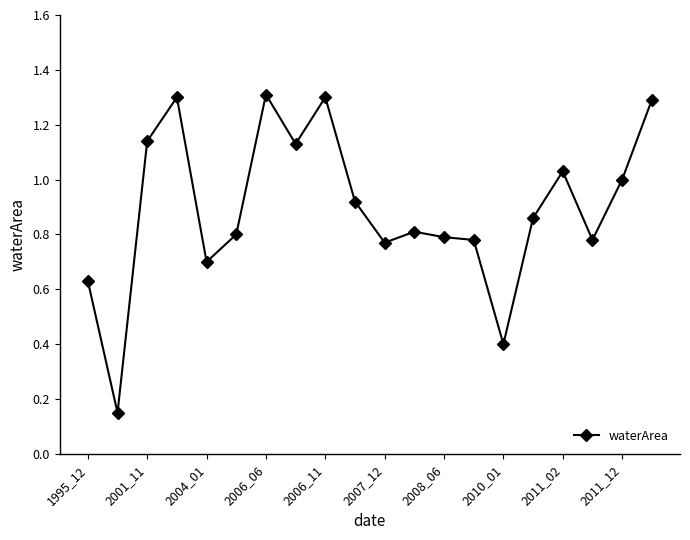

True or false: there are more than 0 points higher than both neighbors.

True